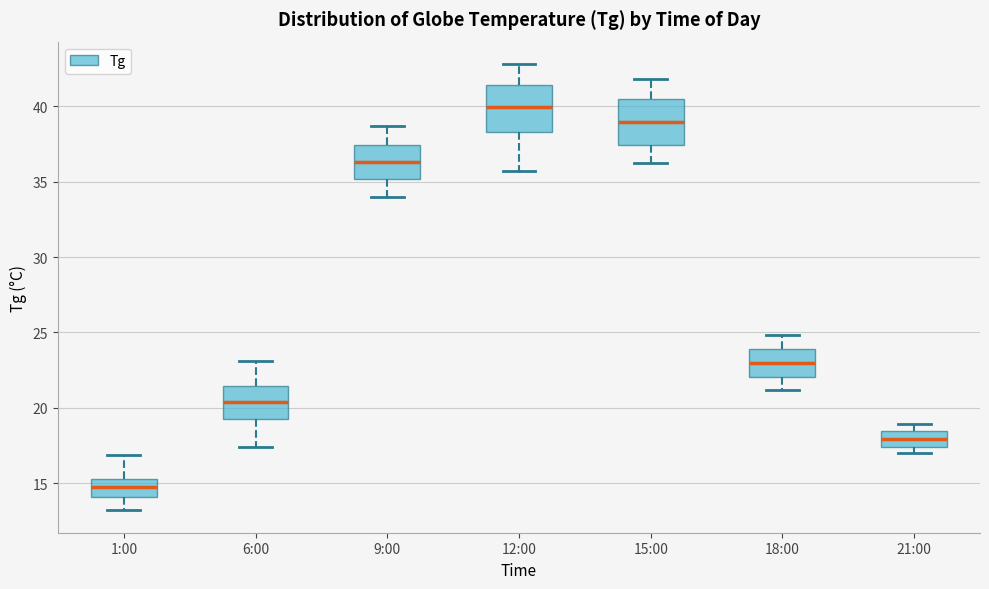

Reading left to right, read every box against the y-axis: the position of its median line, the range the box covers, and the ends of its whiskers. The values are not printed on the chart, so give them approximately, as read against the axis.

1:00: median 15.0, box 14.0 to 15.5, whiskers 13.0 to 17.0
6:00: median 20.5, box 19.5 to 21.5, whiskers 17.5 to 23.0
9:00: median 36.5, box 35.0 to 37.5, whiskers 34.0 to 38.5
12:00: median 40.0, box 38.5 to 41.5, whiskers 35.5 to 43.0
15:00: median 39.0, box 37.5 to 40.5, whiskers 36.0 to 42.0
18:00: median 23.0, box 22.0 to 24.0, whiskers 21.0 to 25.0
21:00: median 18.0, box 17.5 to 18.5, whiskers 17.0 to 19.0